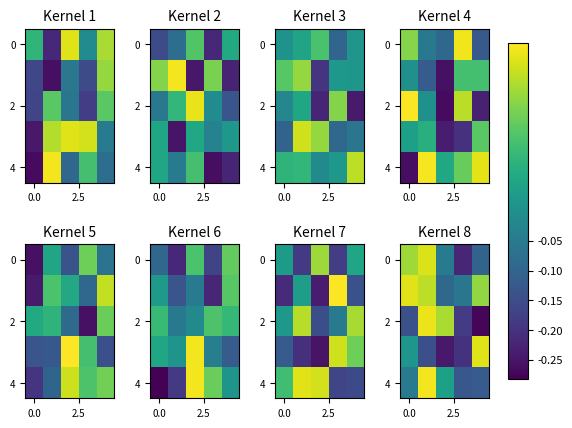

What is the spread (max minus min) of values at 0.0?

0.4